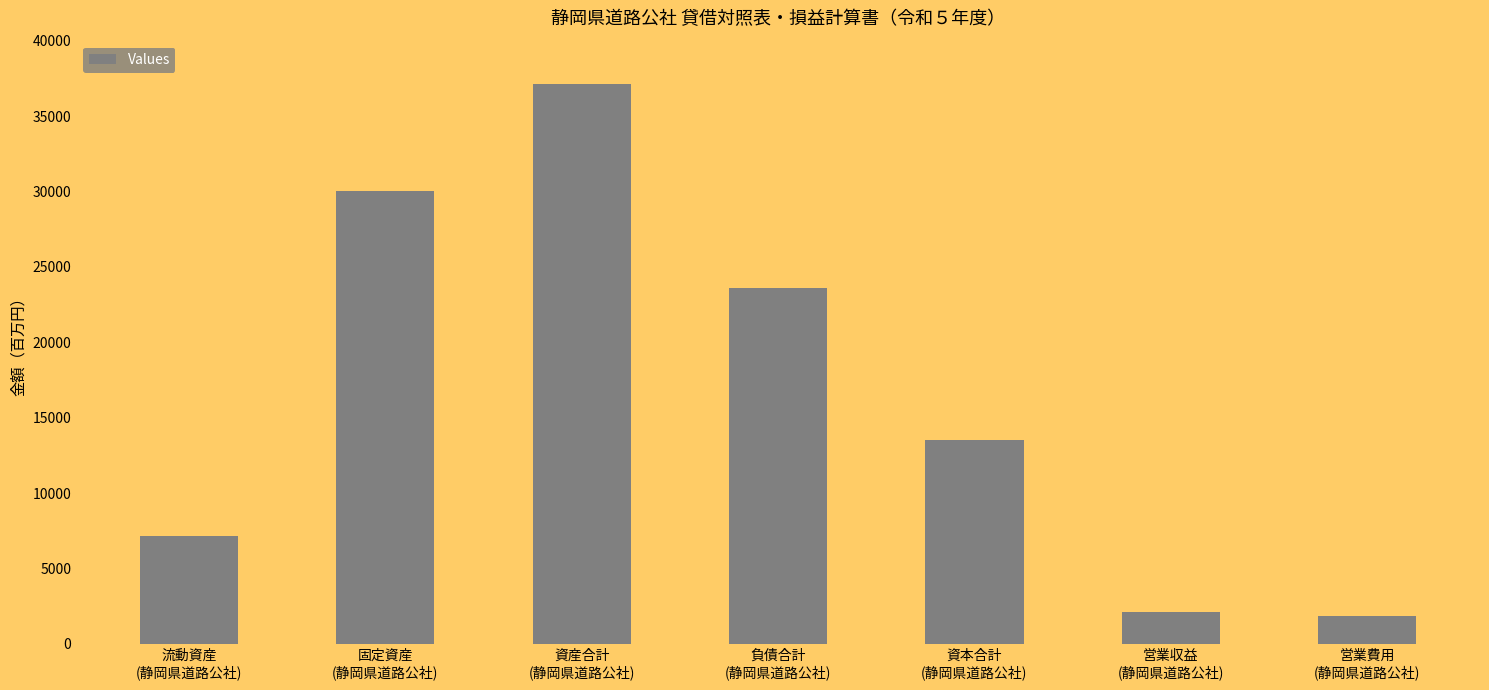

Reading left to right, extract all data points from this chart.

流動資産
(静岡県道路公社)=7120	固定資産
(静岡県道路公社)=30003	資産合計
(静岡県道路公社)=37123	負債合計
(静岡県道路公社)=23607	資本合計
(静岡県道路公社)=13516	営業収益
(静岡県道路公社)=2091	営業費用
(静岡県道路公社)=1870